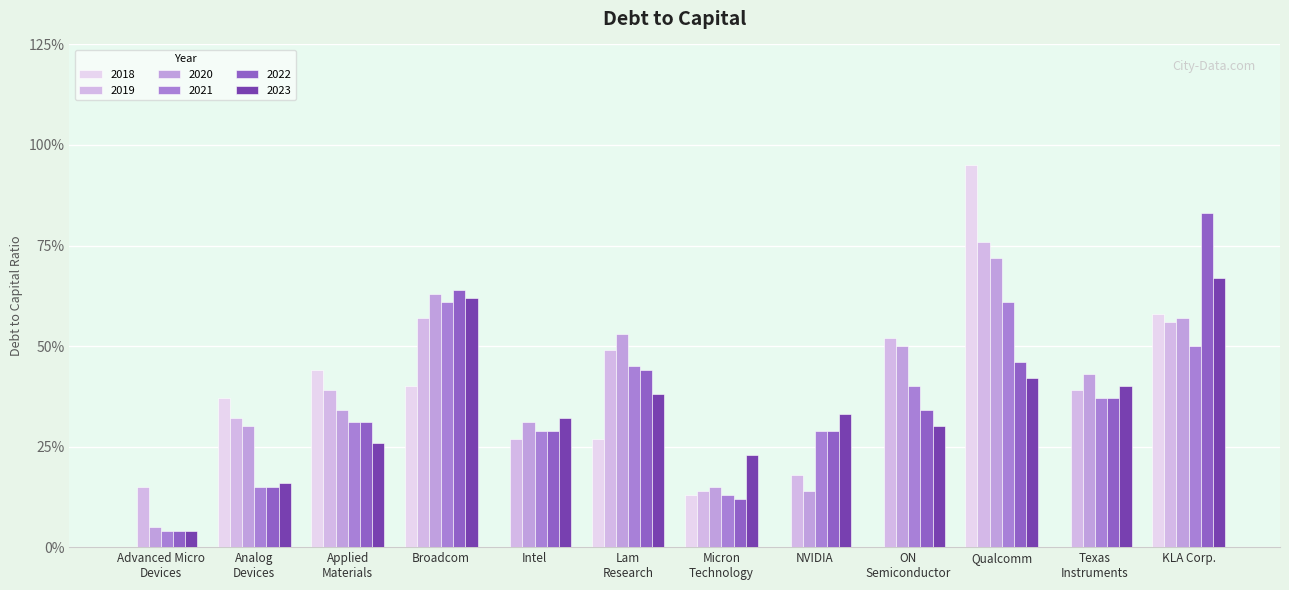

List the series in order of their peak value, highest first.

2018-06-30, 2022-06-30, 2019-06-30, 2020-06-30, 2023-06-30, 2021-06-30